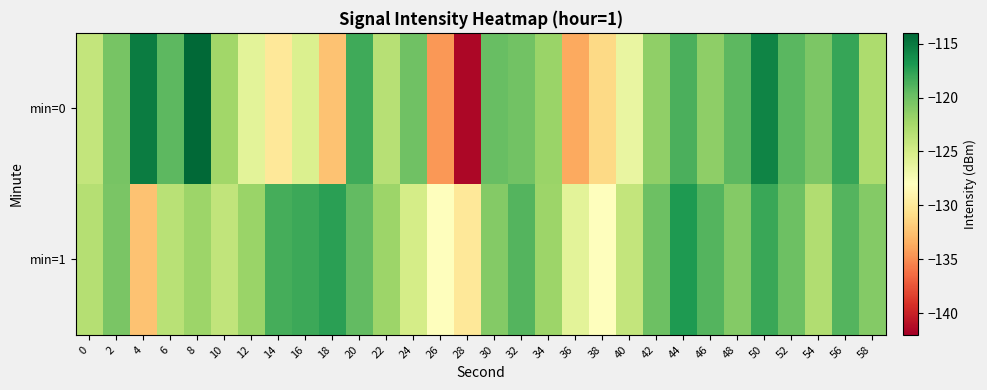

What is the maximum value shown in the chart?

-114.2